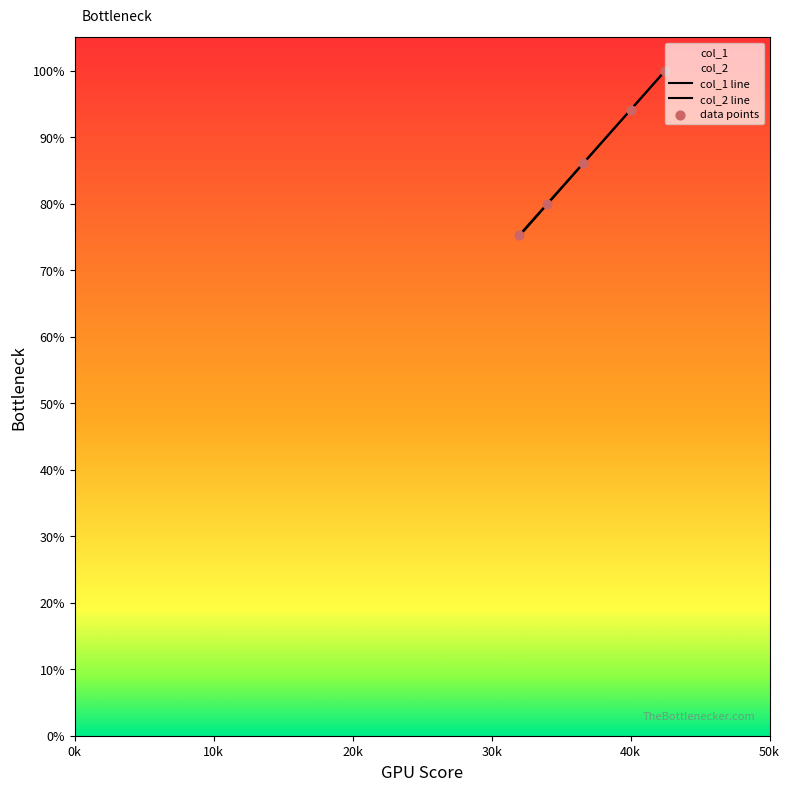

Is the value of data points at 40k greater than the value of col_2 line at 40k?

No